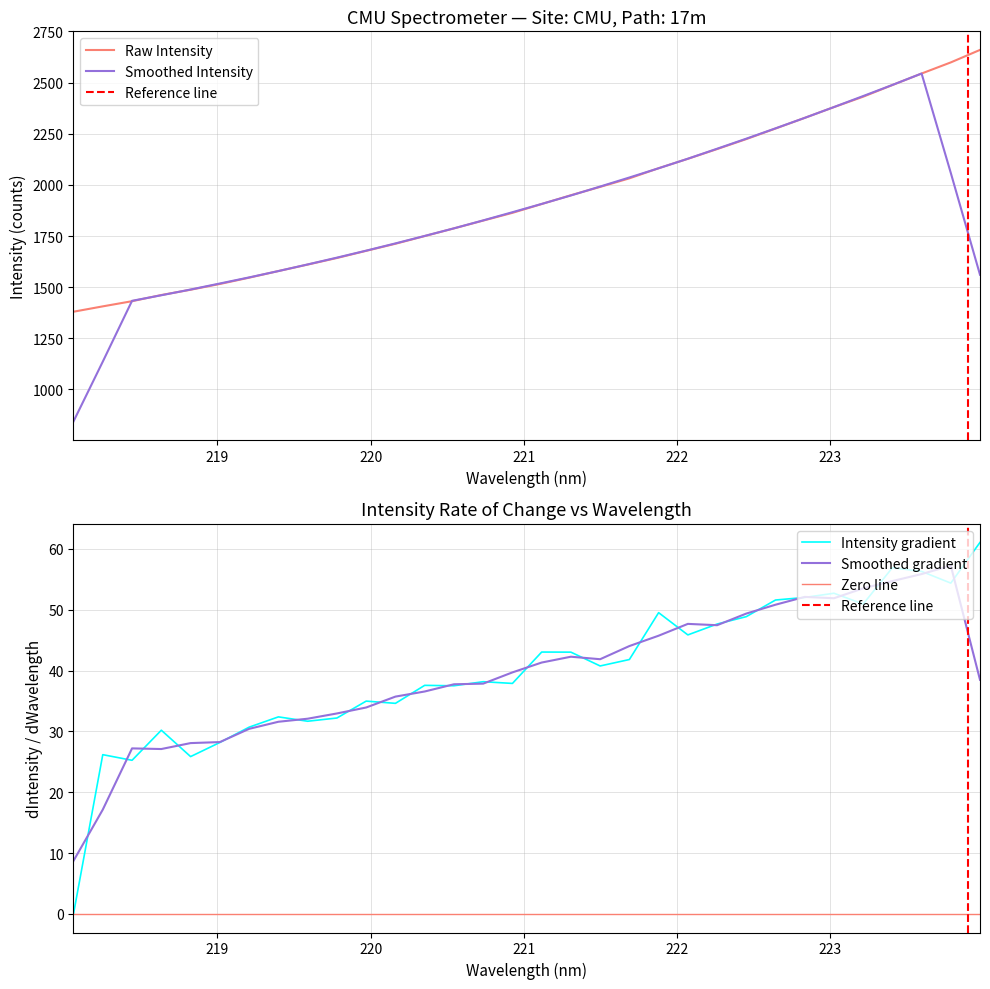

What is the minimum value for Raw Intensity?

1379.8